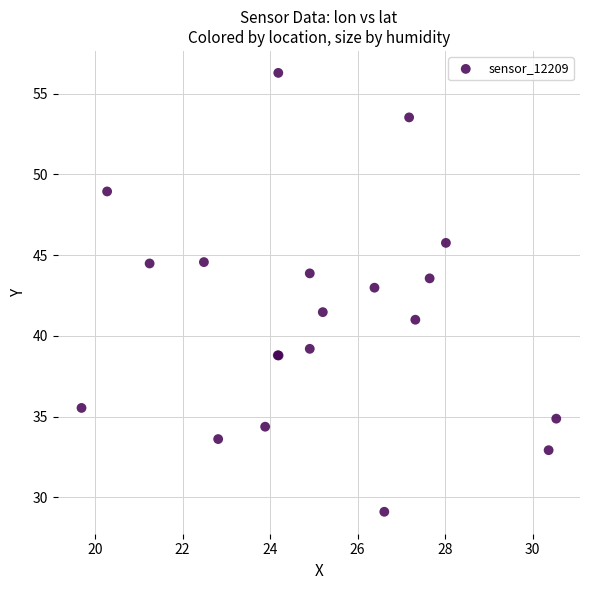

What Y value in the scatter plot is closest to 42?

41.5